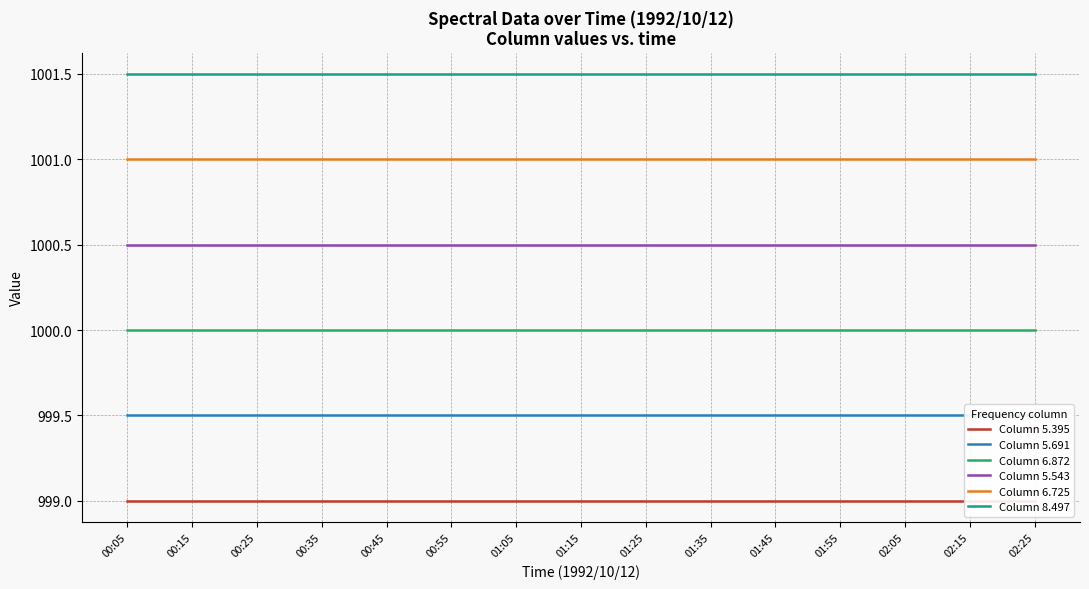

Which has a higher value, 01:55 or 00:45?

01:55